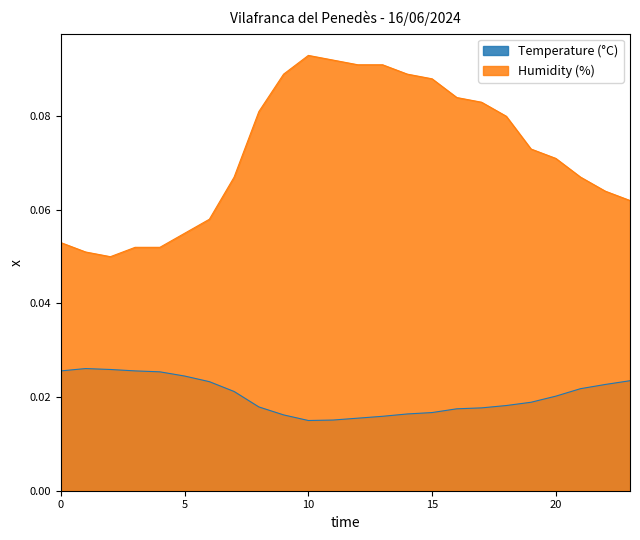

Rank the series at 10 from highest to lowest value.

Humidity (%), Temperature (°C)